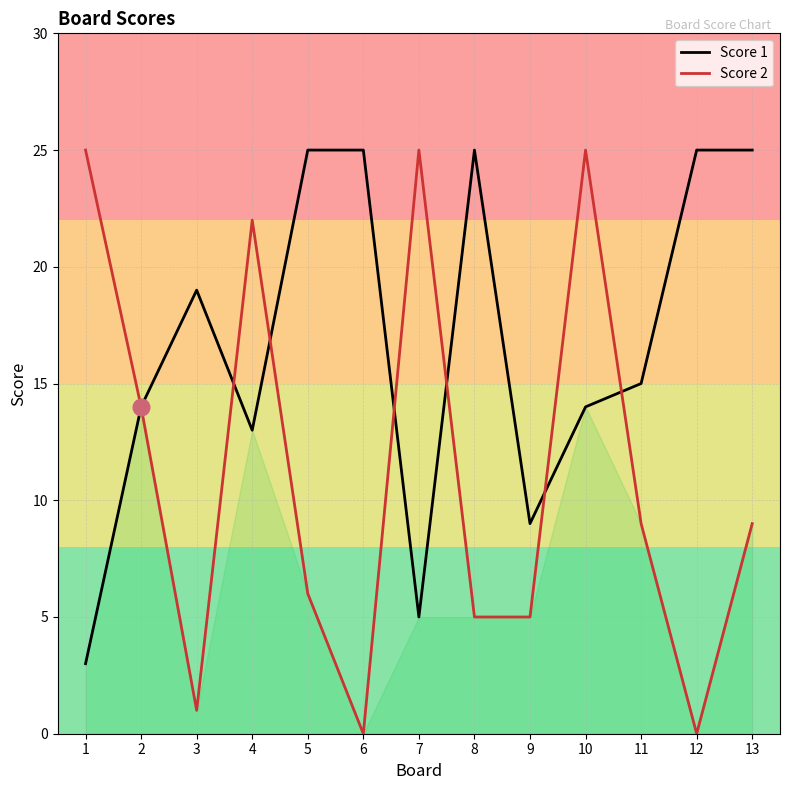

Does the chart display data point markers on the line(s)?

No